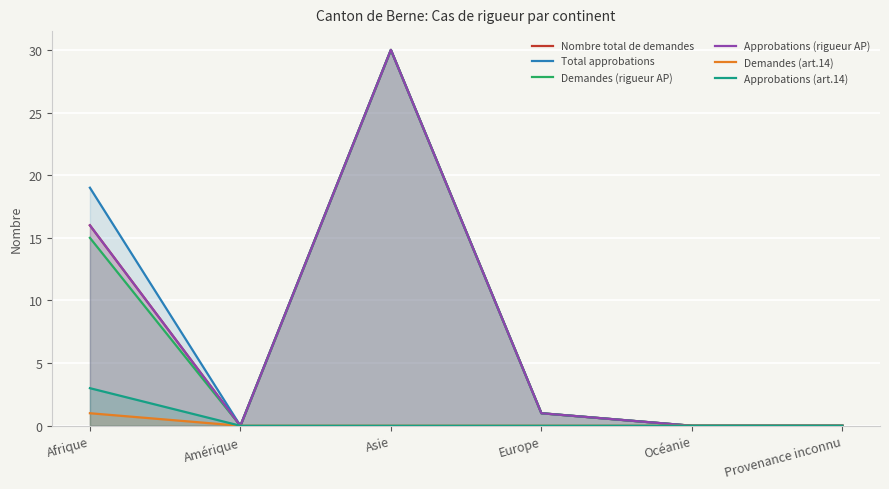

How many data points does each series have?

6